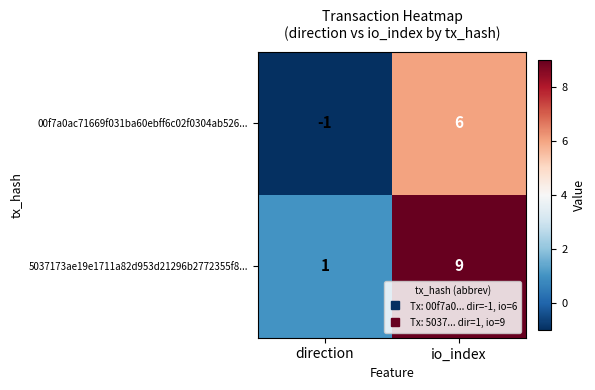

Reading left to right, transcribe all the data shown in this chart.

00f7a0ac71669f031ba60ebff6c02f0304ab526...: direction=-1	io_index=6
5037173ae19e1711a82d953d21296b2772355f8...: direction=1	io_index=9